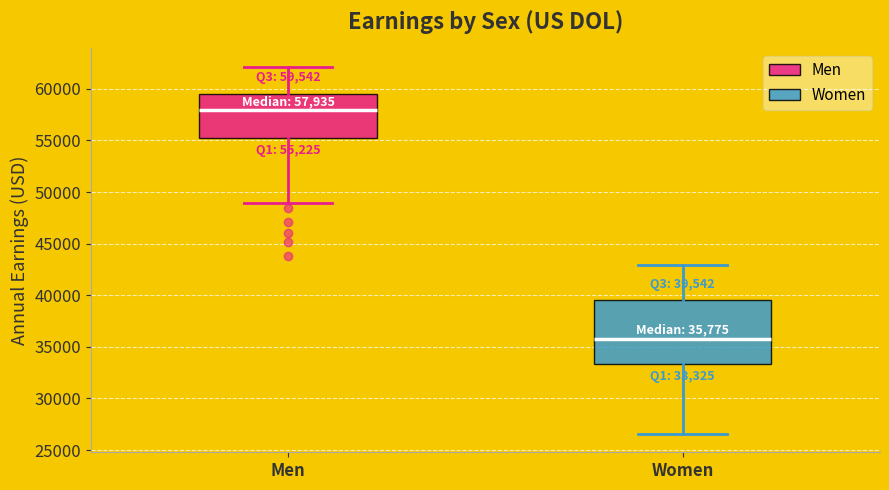

Which box has the highest median line?

Men